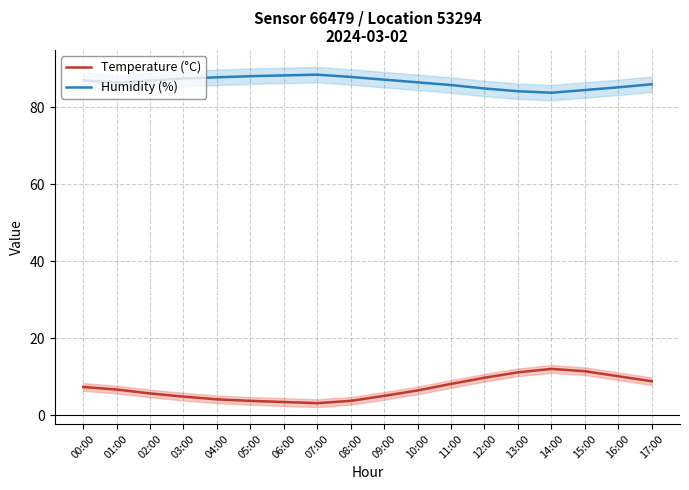

Rank the series by their maximum value, from lowest to highest.

Temperature (°C), Humidity (%)